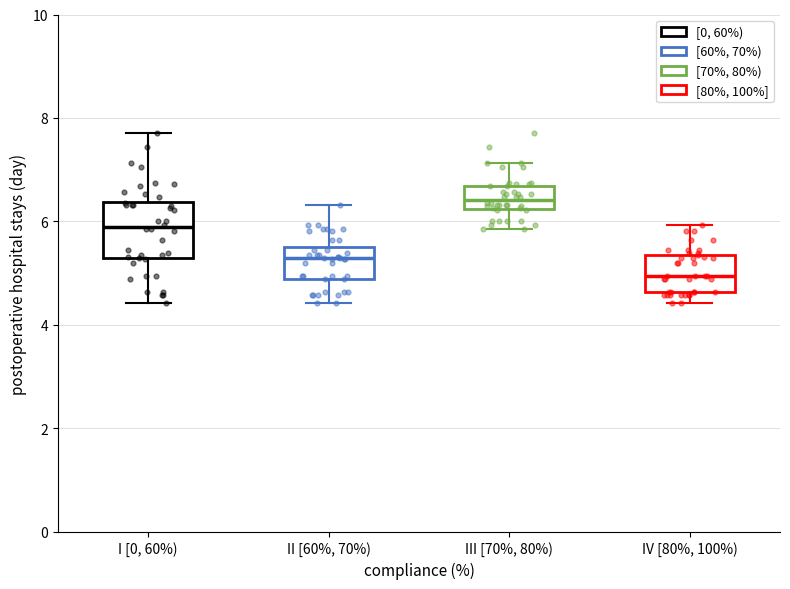

Which box has the highest median line?

III [70%, 80%)